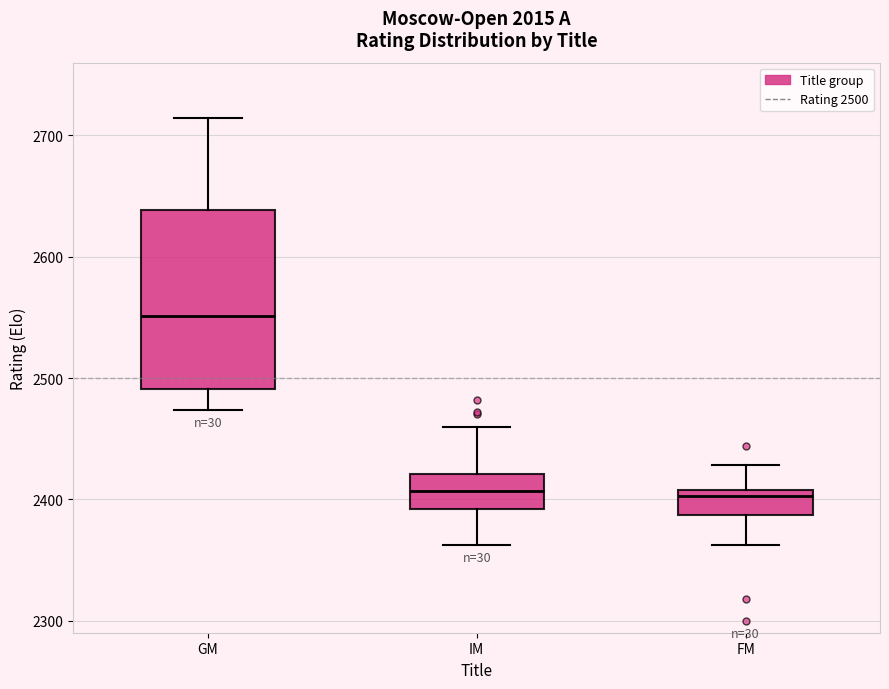

Reading left to right, transcribe this box plot: for each box, give where its median line is, the range the box spans, and where its two whiskers end, as read against the y-axis. The values are not printed on the chart, so give them approximately, as read against the axis.

GM: median 2550, box 2490 to 2640, whiskers 2470 to 2710
IM: median 2410, box 2390 to 2420, whiskers 2360 to 2460
FM: median 2400, box 2390 to 2410, whiskers 2360 to 2430